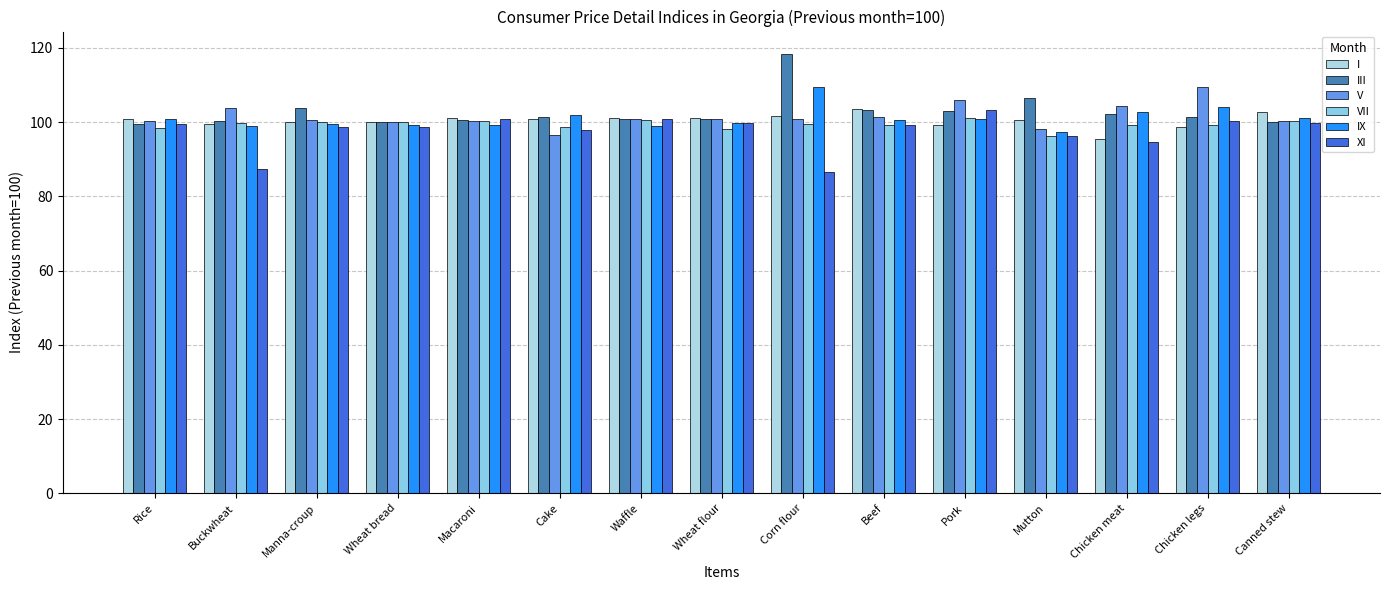

What are all the series names shown in the legend?

I, III, V, VII, IX, XI